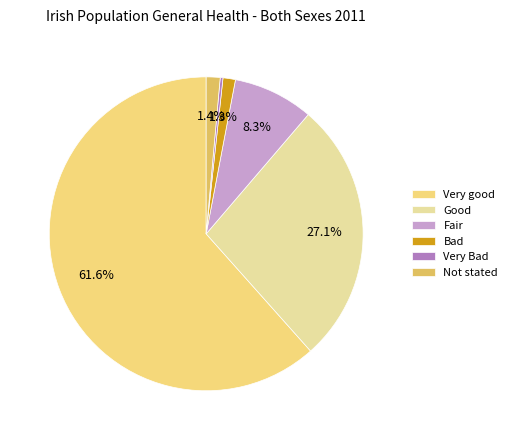

What portion of the pie excludes Not stated?

98.6%